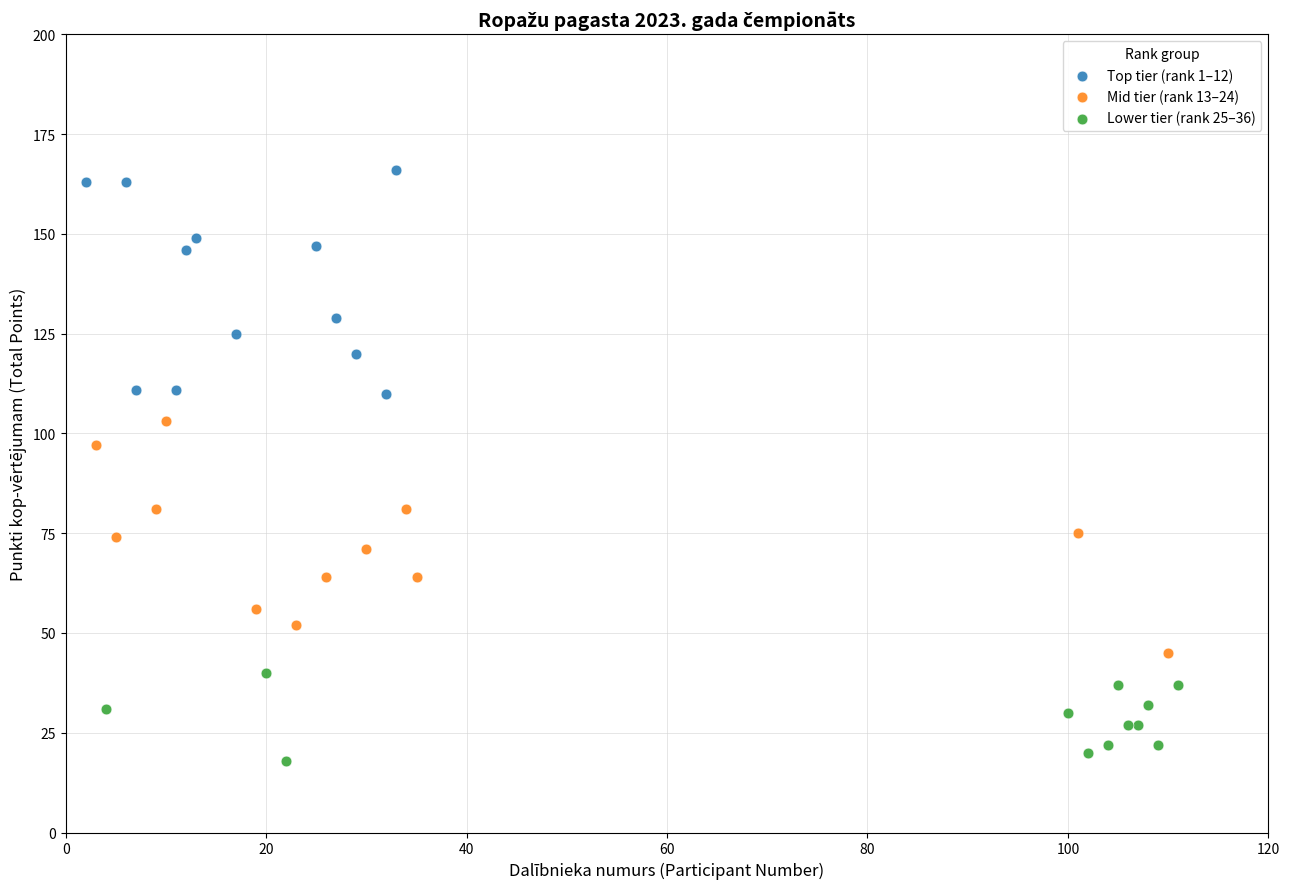

What are all the series names shown in the legend?

Top tier (rank 1–12), Mid tier (rank 13–24), Lower tier (rank 25–36)